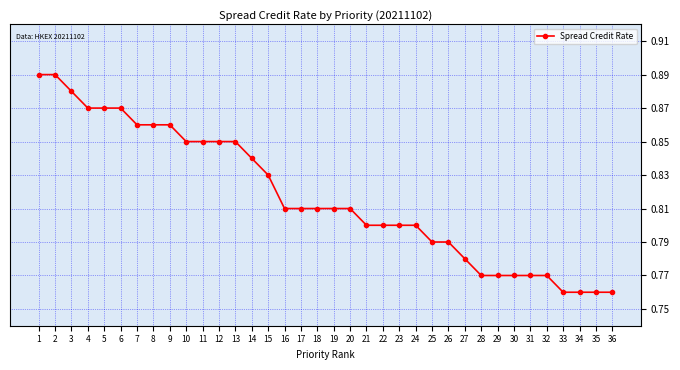

Is this an area chart (filled region under the line)?

No